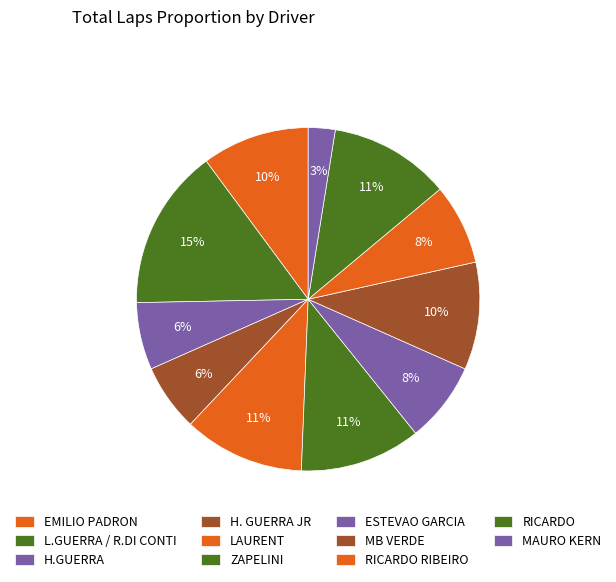

Count the number of slices in the pie.

11